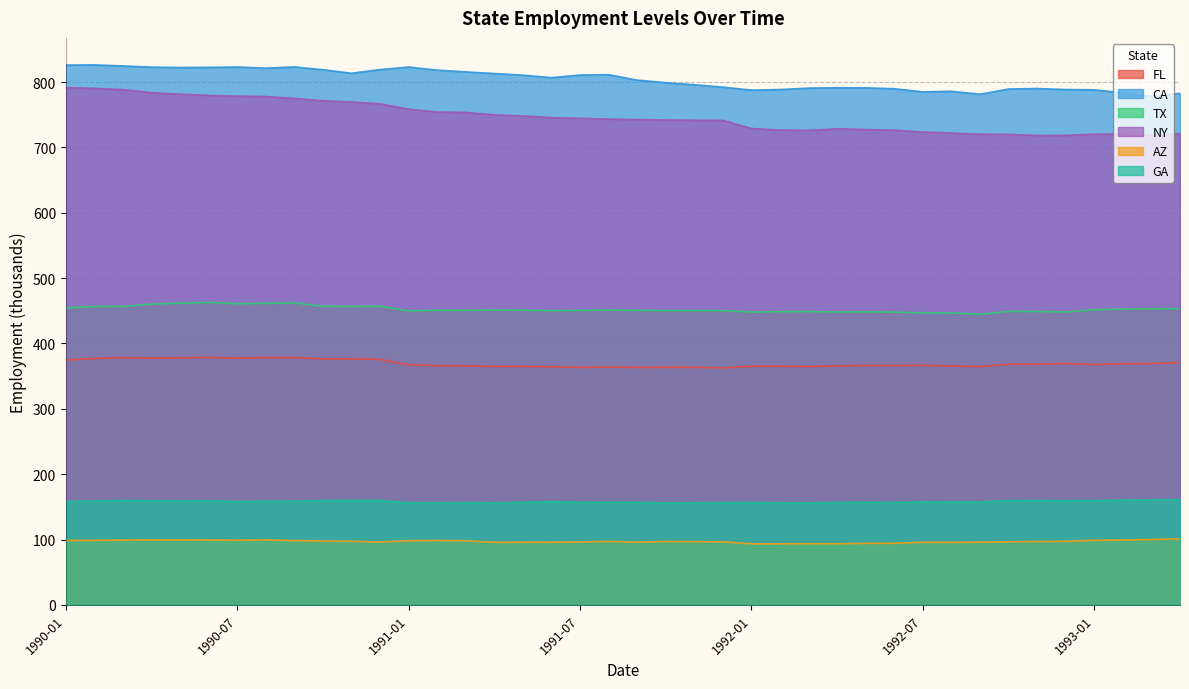

Which category has the highest value across all series?

1990-02